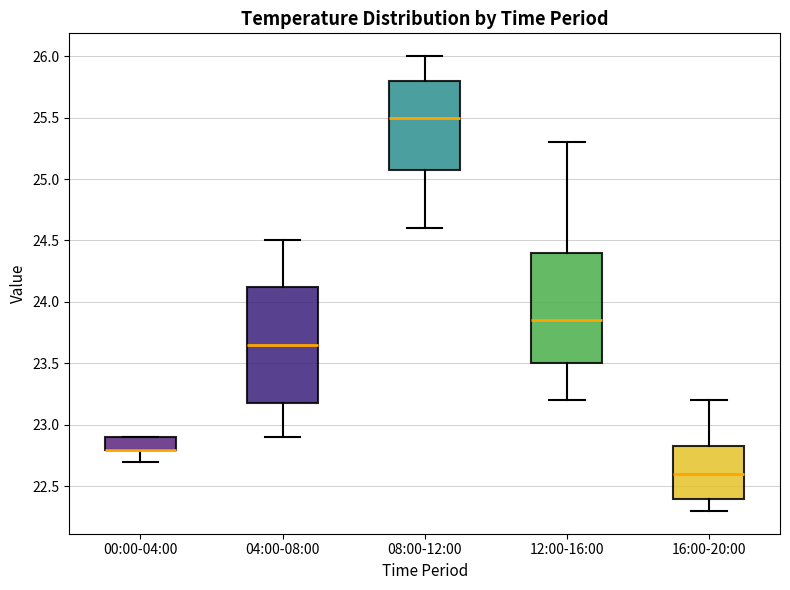

Which box is the tallest, from its lower edge to its upper edge?

04:00-08:00